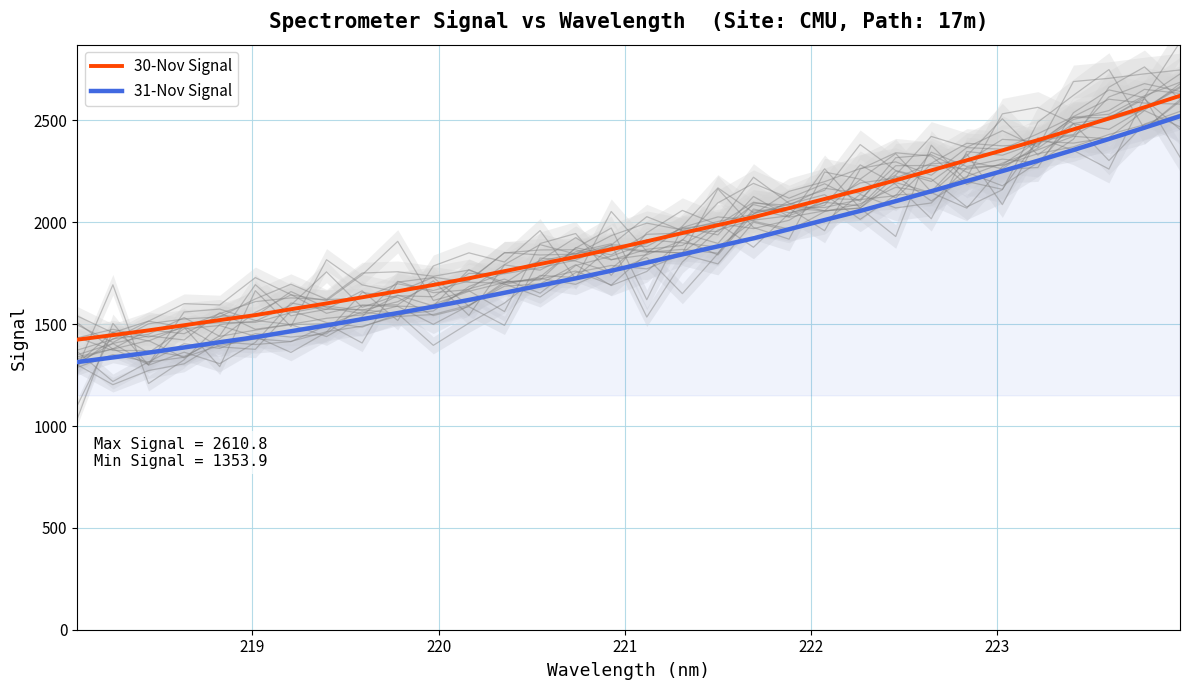

List the series in order of their overall mean, lowest first.

31-Nov Signal, 30-Nov Signal